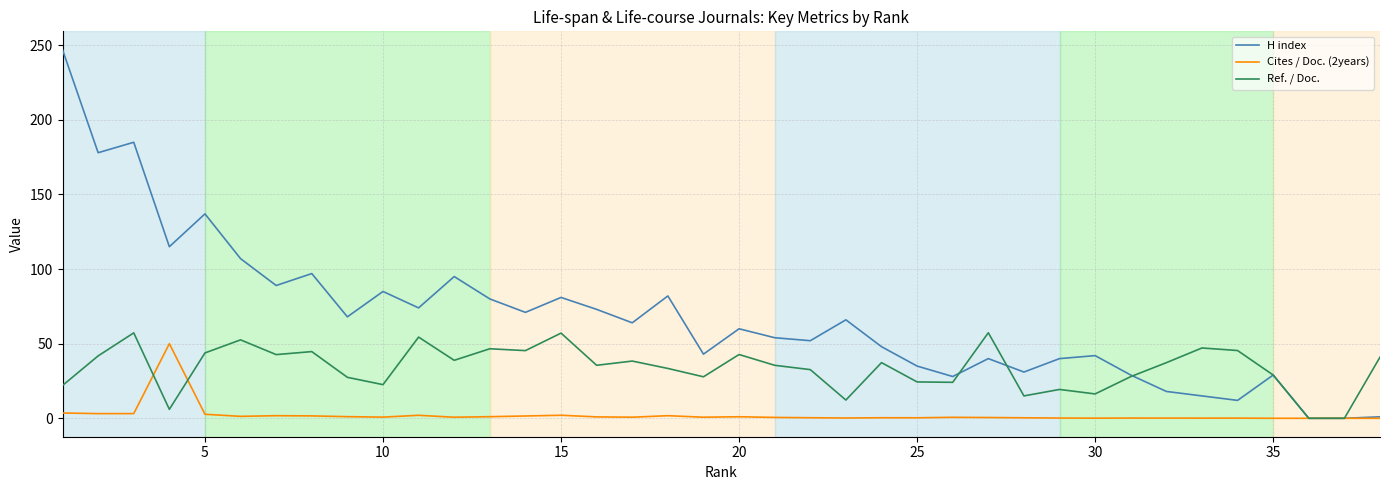

What is the average value of the Cites / Doc. (2years) series?

2.3